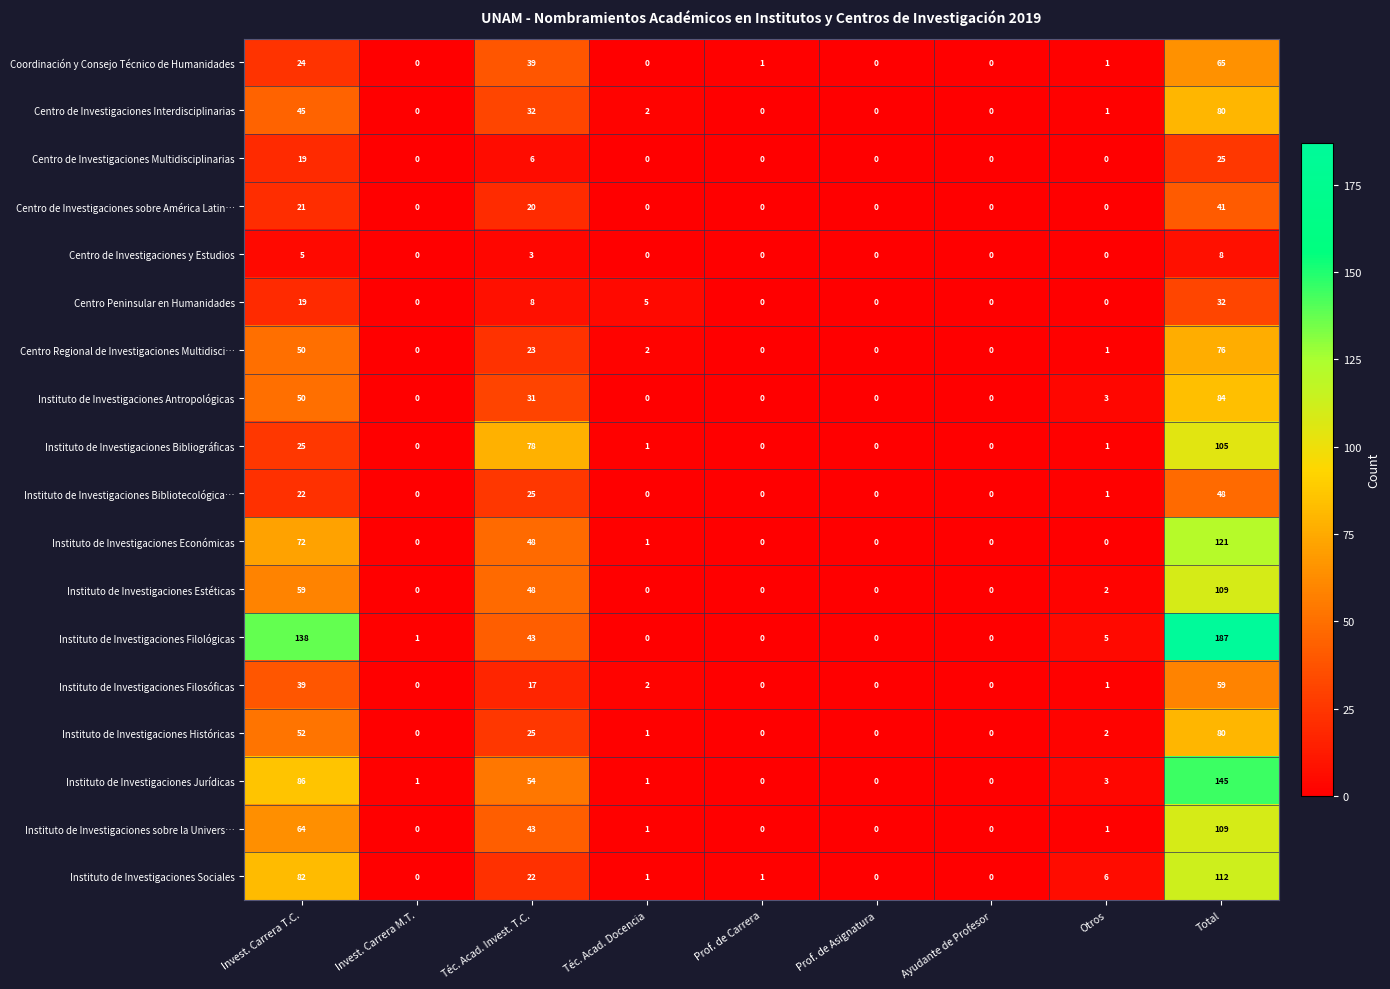

Which category has the highest value in the Centro de Investigaciones y Estudios series?

Total